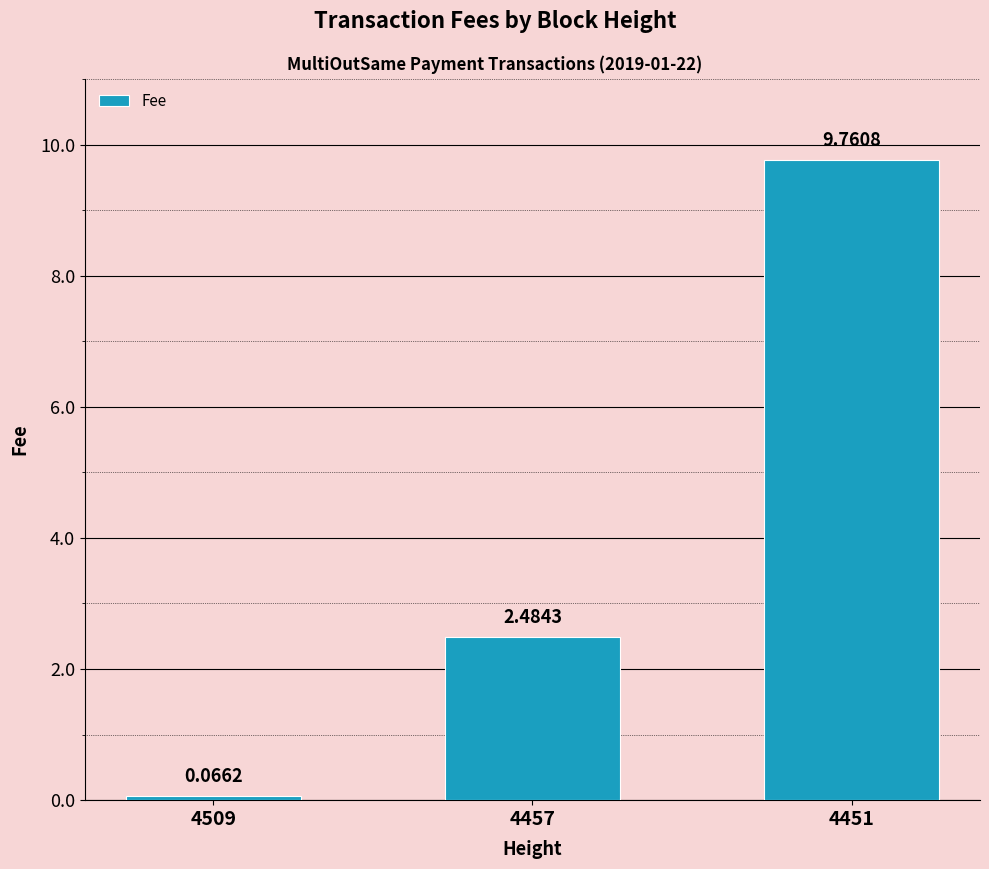

What is the difference between the values at 4509 and 4457?

2.4